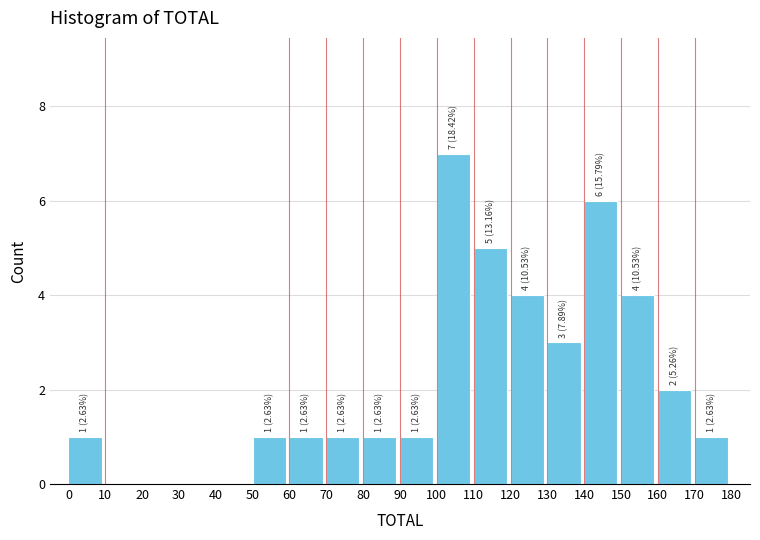

Over which range of the x-axis is the bar tallest?

100 to 110